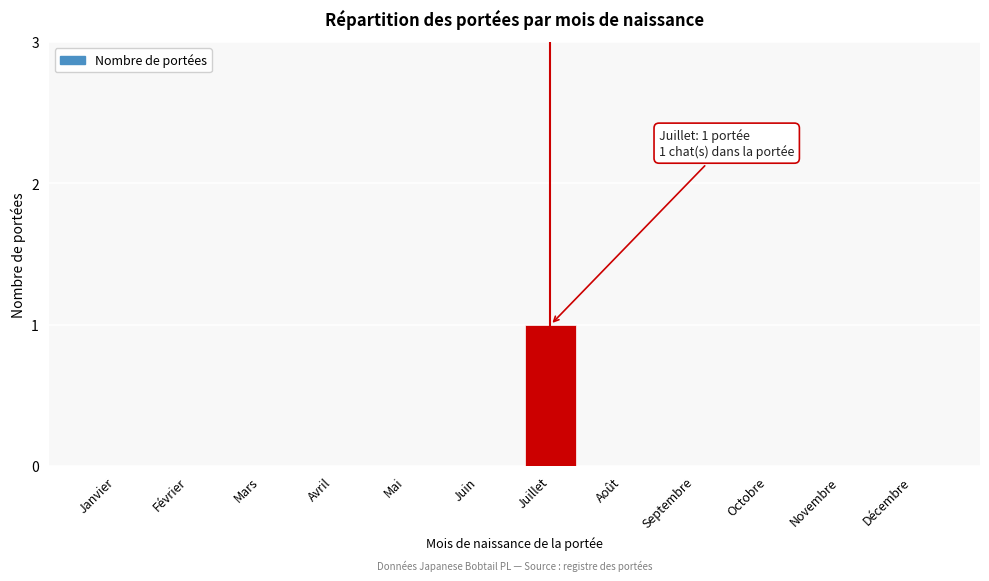

Reading left to right, what are all the values shown in this chart?

Janvier=0	Février=0	Mars=0	Avril=0	Mai=0	Juin=0	Juillet=1	Août=0	Septembre=0	Octobre=0	Novembre=0	Décembre=0